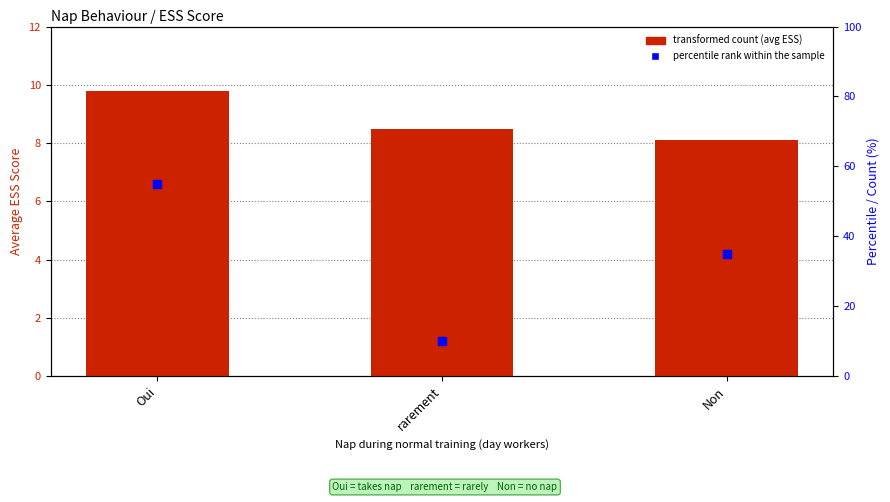

Which series has the largest total across all categories?

percentile rank within the sample